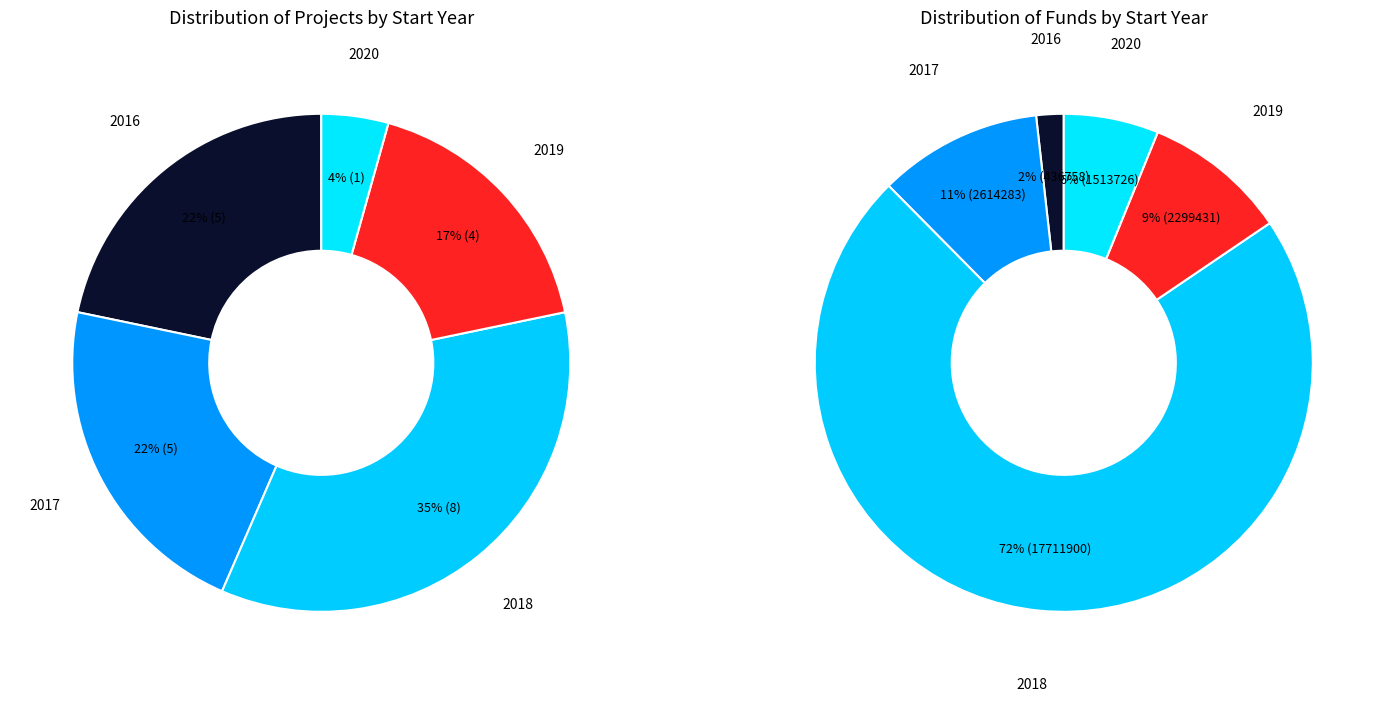

Which has a higher value, 2019 or 2016?

2019